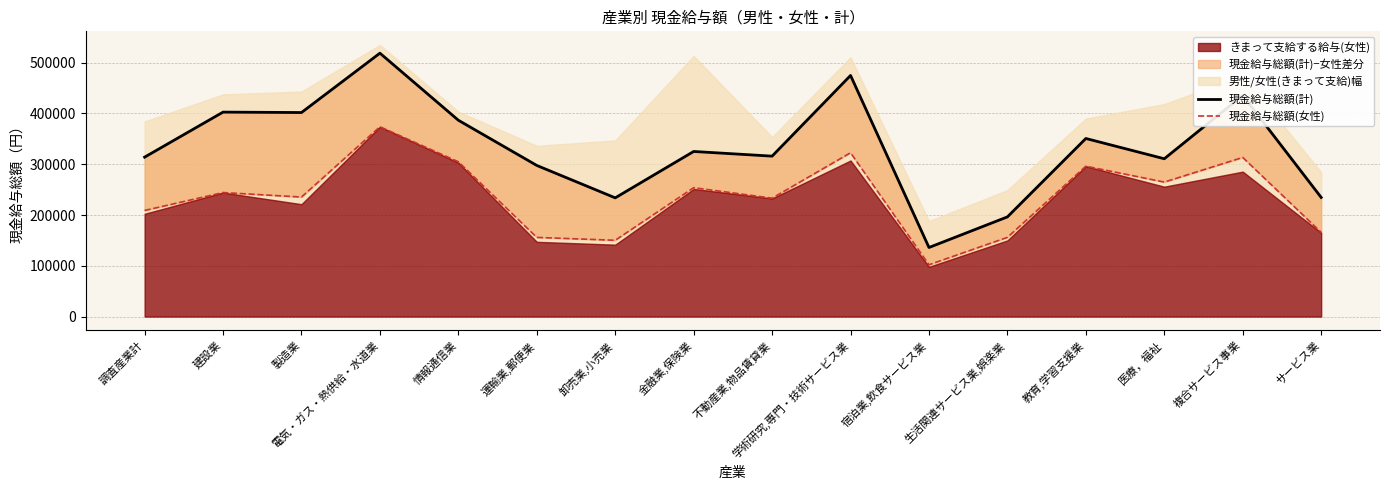

What is the difference between the highest and lowest values at 生活関連サービス業,娯楽業?

40274